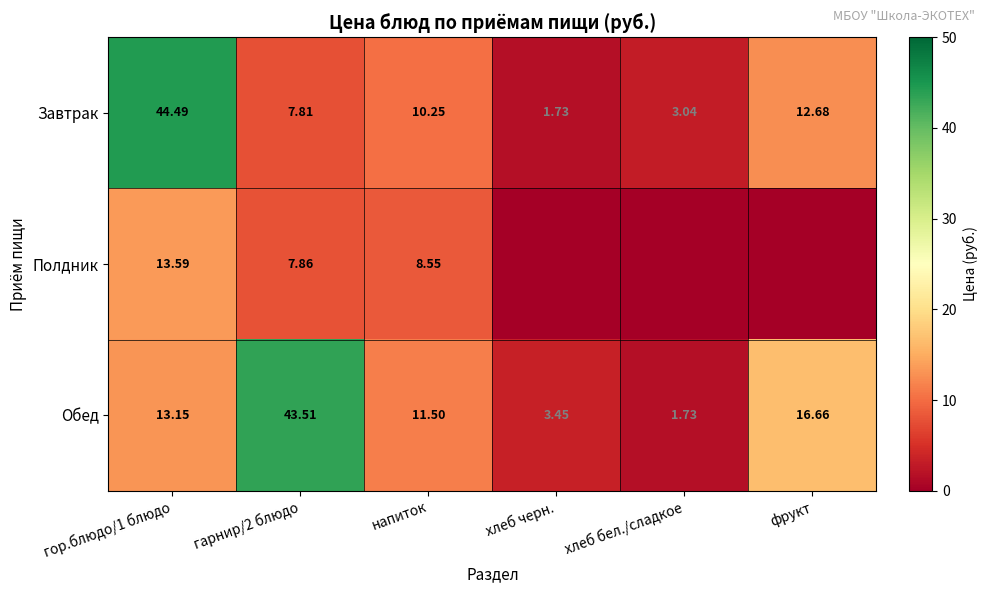

Is the value of Полдник at гарнир/2 блюдо greater than the value of Обед at хлеб черн.?

Yes